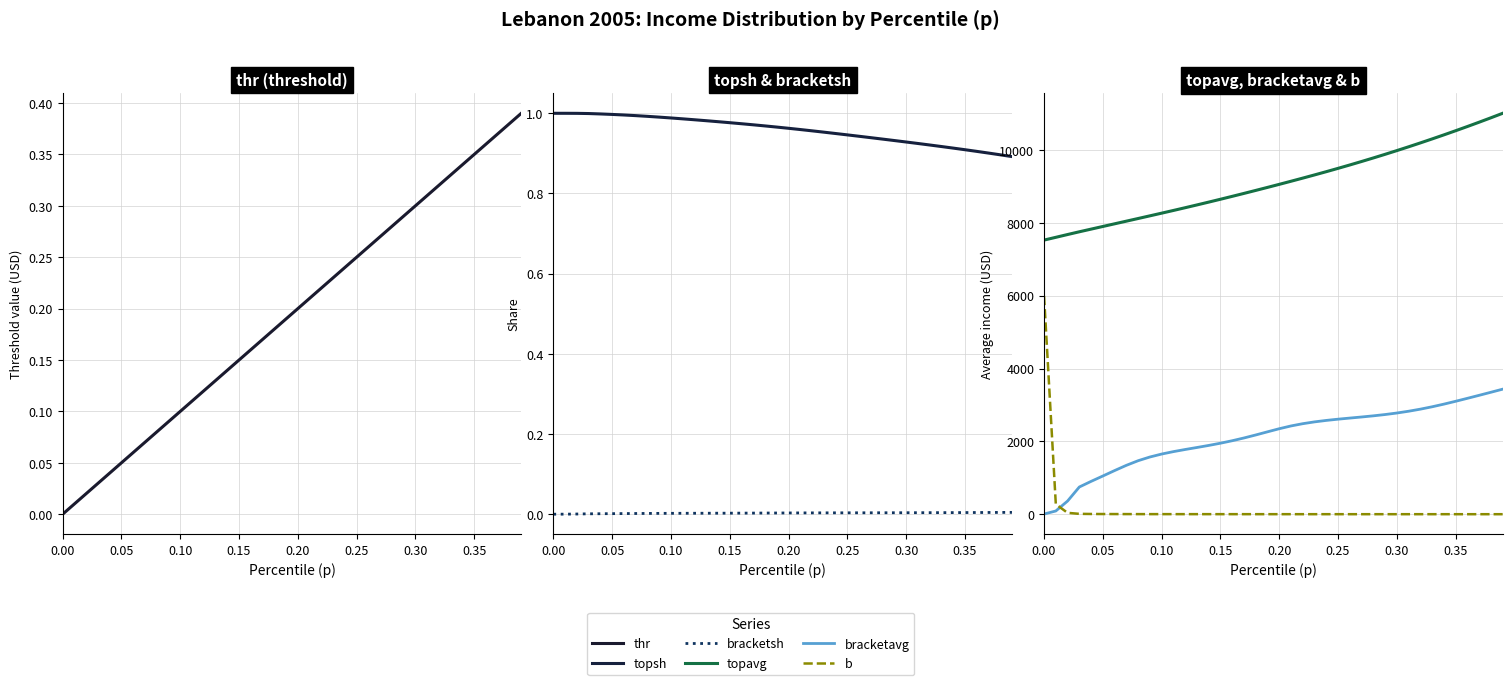

List the series in order of their peak value, lowest first.

bracketsh, thr, topsh, bracketavg, b, topavg